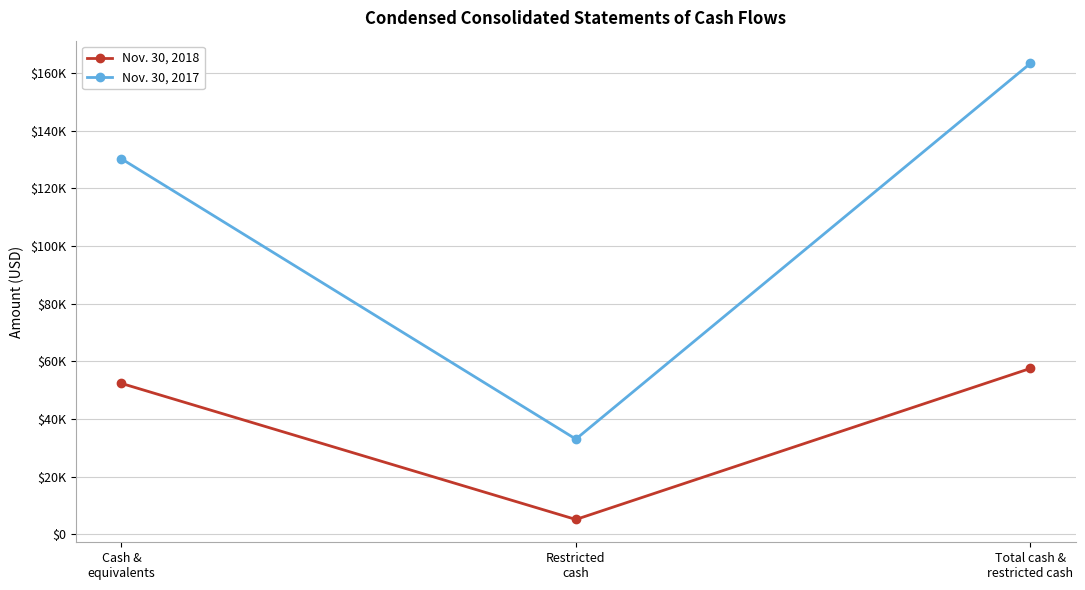

True or false: Nov. 30, 2018 has a value of 57537 at Total cash &
restricted cash.

True